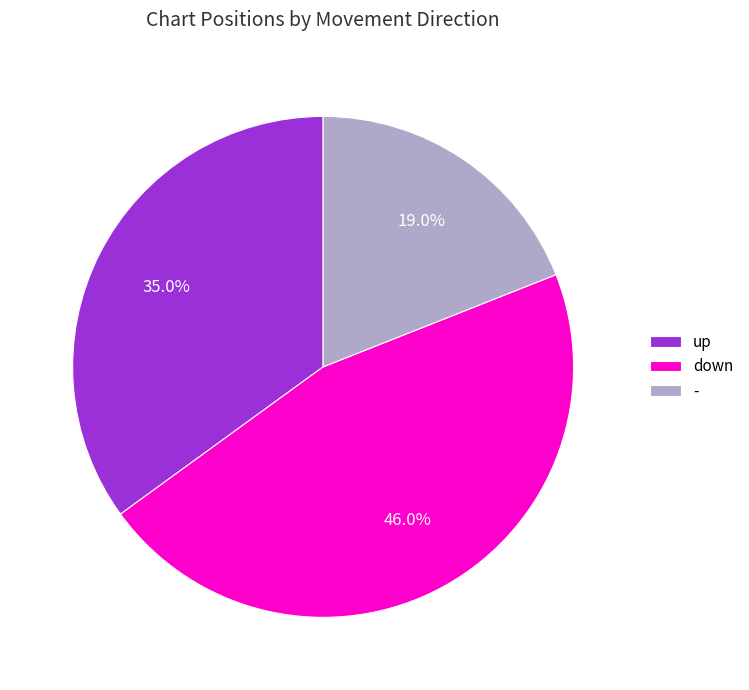

Does any single category account for the majority?

No